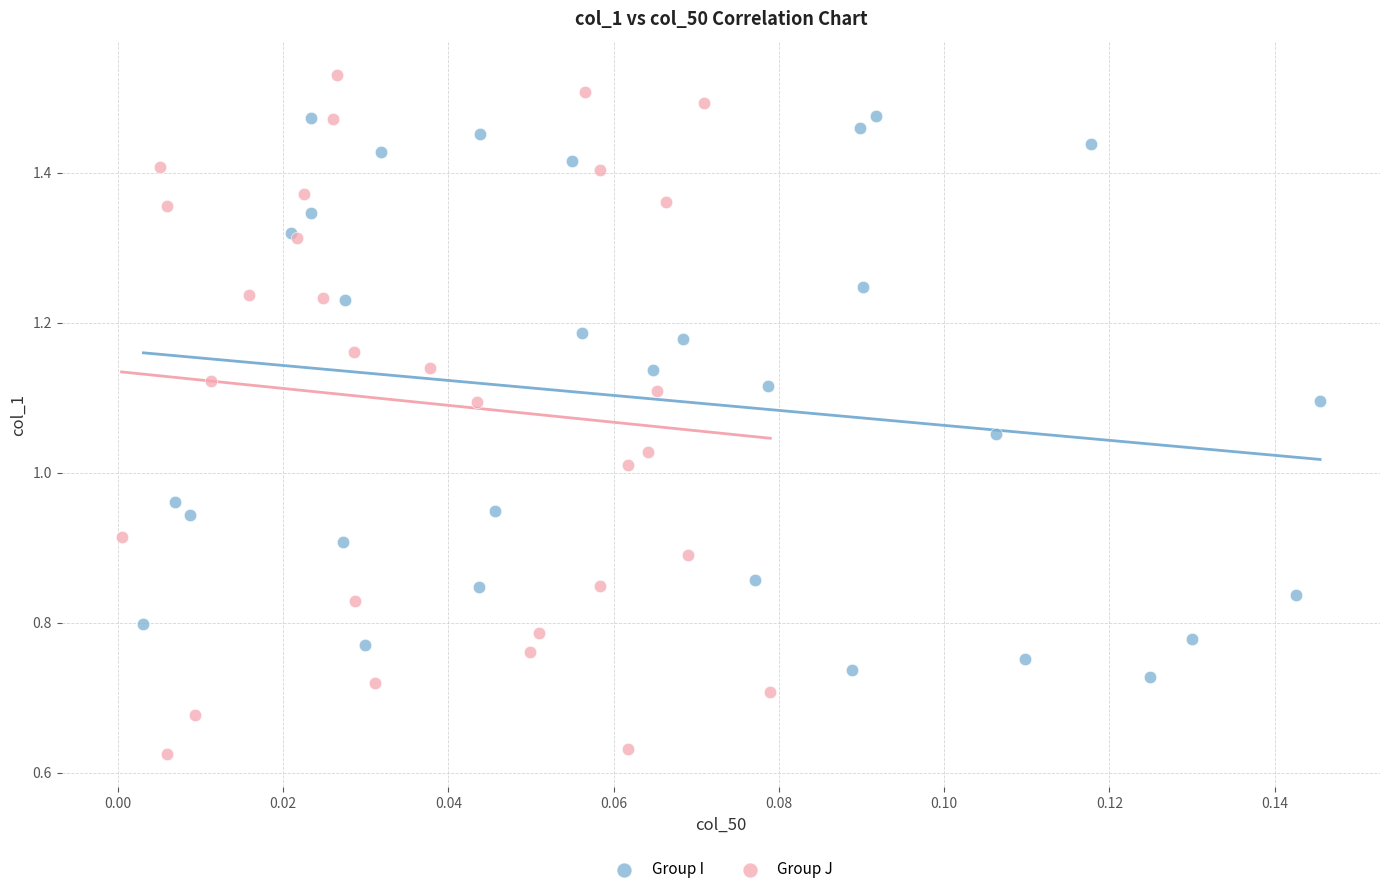

Which series contains the highest Y value?

Group J